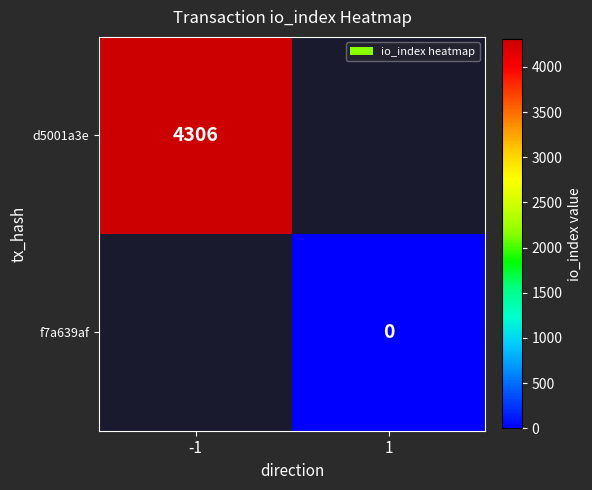

The value of d5001a3e at -1 is 4306. True or false?

True